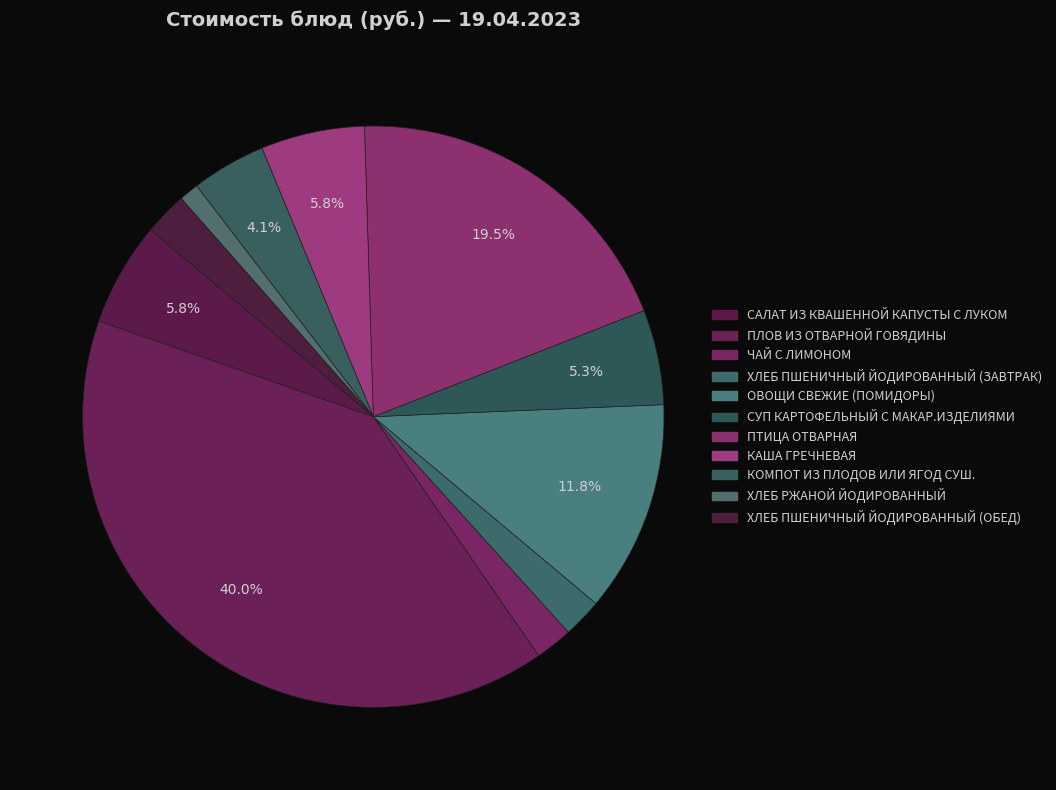

To the nearest percent, what is the difference between the КАША ГРЕЧНЕВАЯ and ПЛОВ ИЗ ОТВАРНОЙ ГОВЯДИНЫ slice percentages?

34%